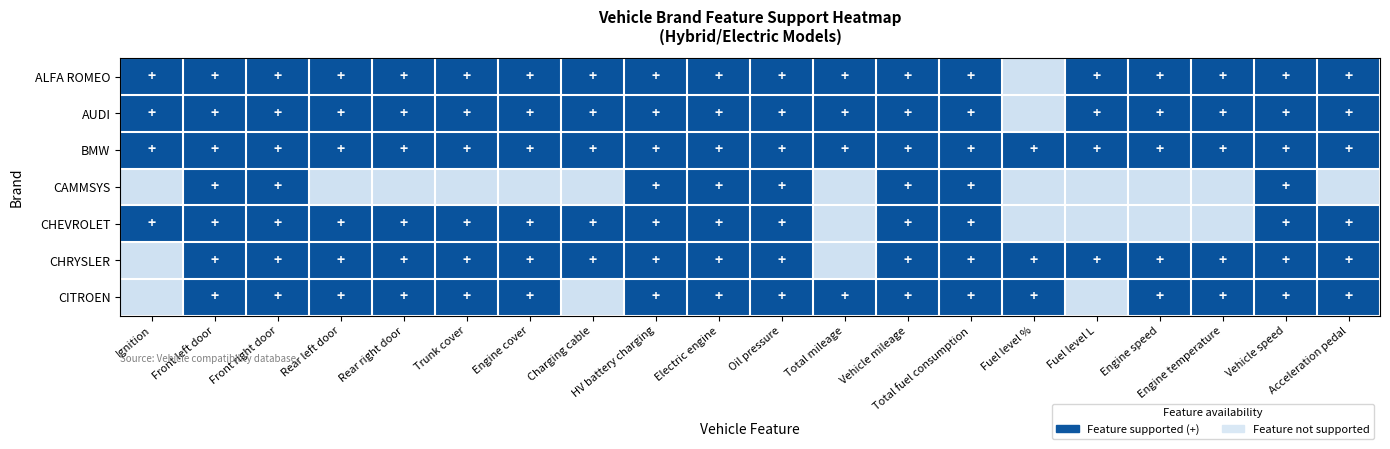

Rank the series at Engine speed from highest to lowest value.

ALFA ROMEO, AUDI, BMW, CHRYSLER, CITROEN, CAMMSYS, CHEVROLET